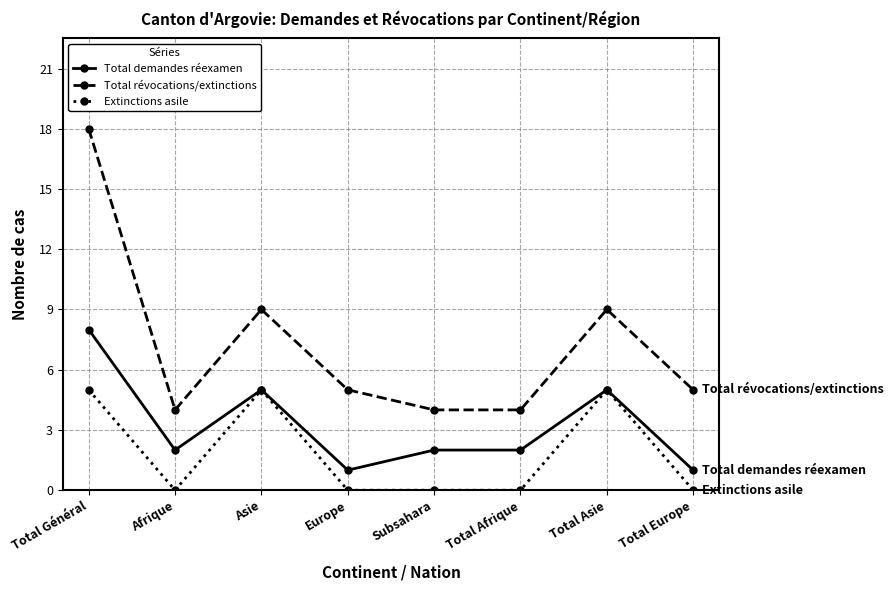

The Total révocations/extinctions series shows 3 at Subsahara. True or false?

False